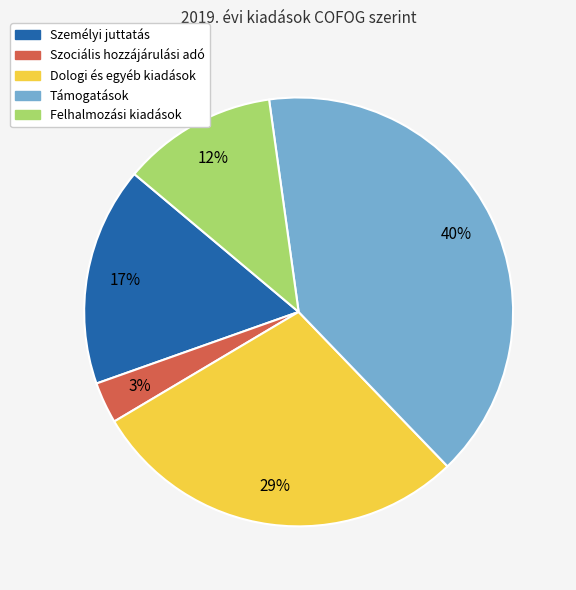

Is Szociális hozzájárulási adó the majority of the pie?

No